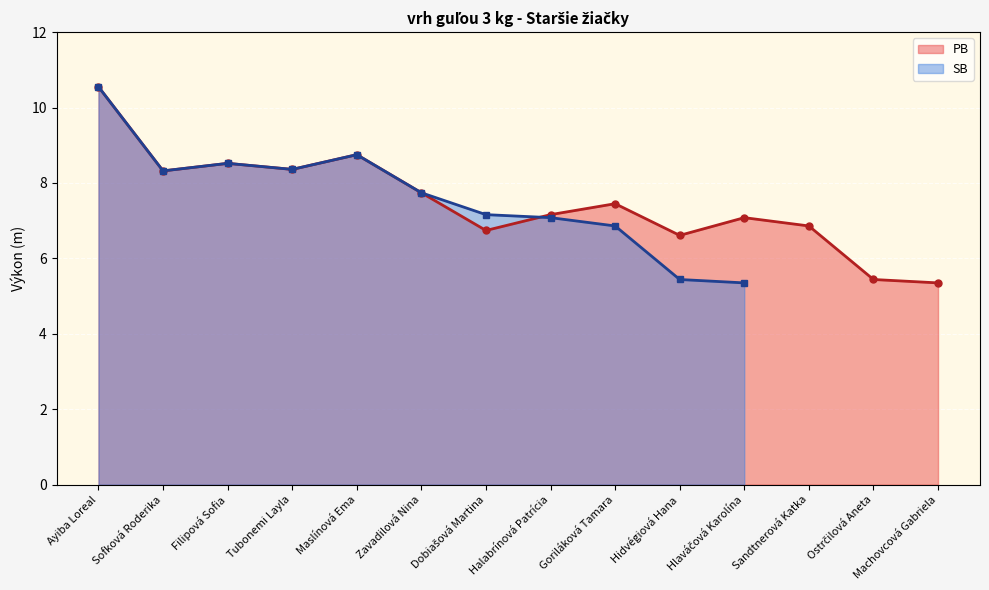

At which category does the data reach its first local peak?

Filipová Sofia